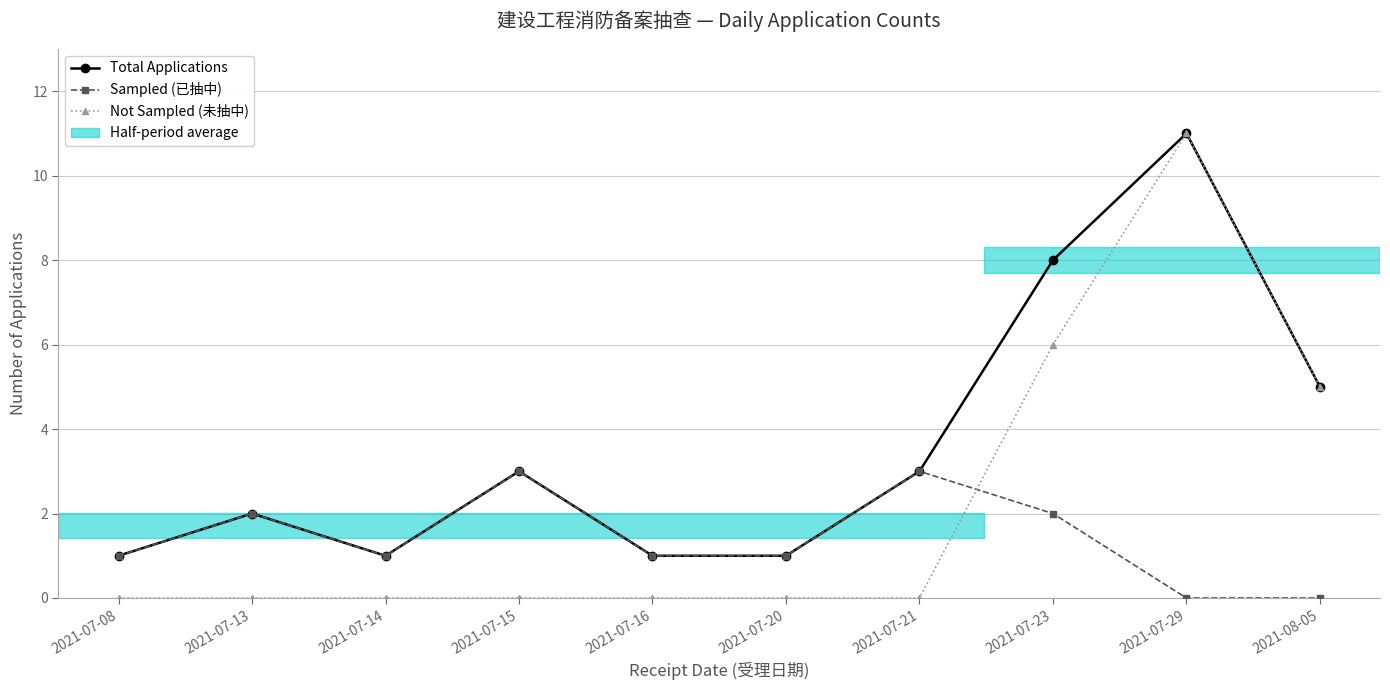

What is the label of the 1st point from the left?

2021-07-08